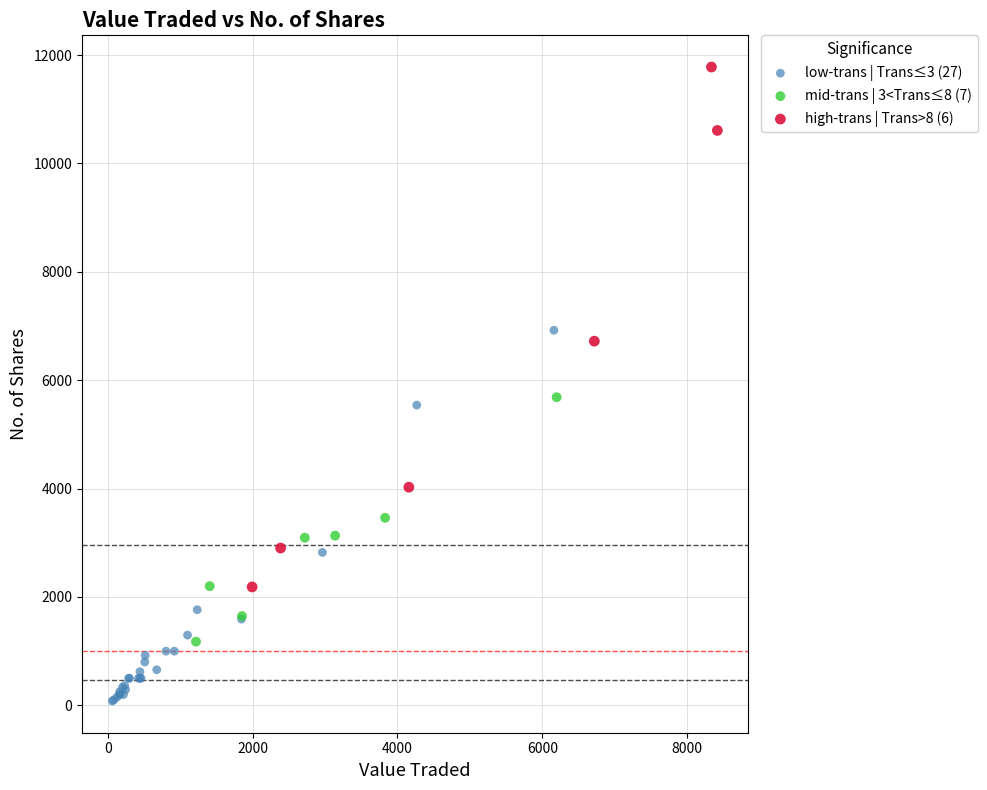

Which series reaches the maximum Y coordinate?

high-trans | Trans>8 (6)